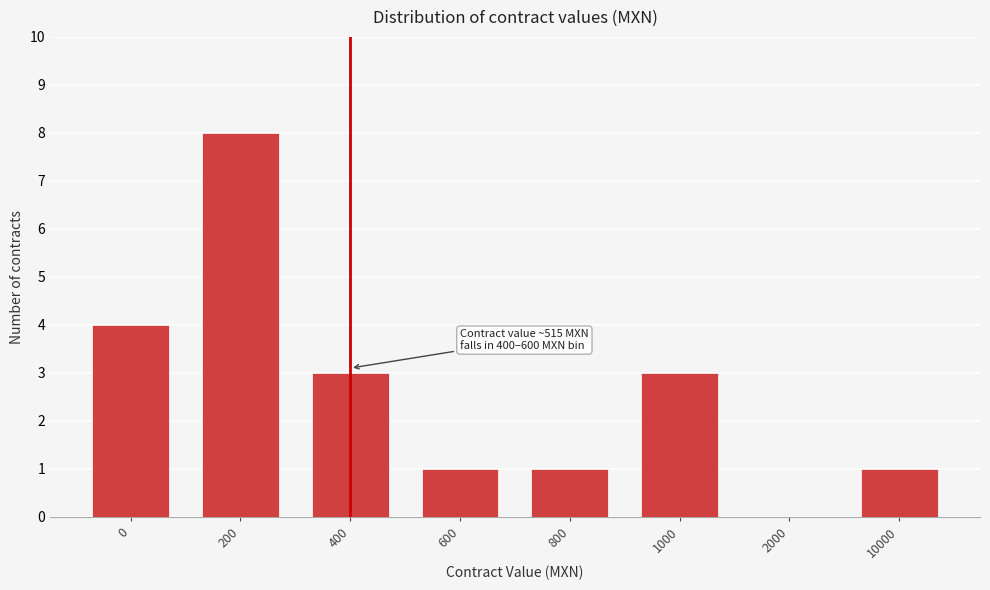

Reading left to right, list all the values displayed in this chart.

0=4	200=8	400=3	600=1	800=1	1000=3	2000=0	10000=1